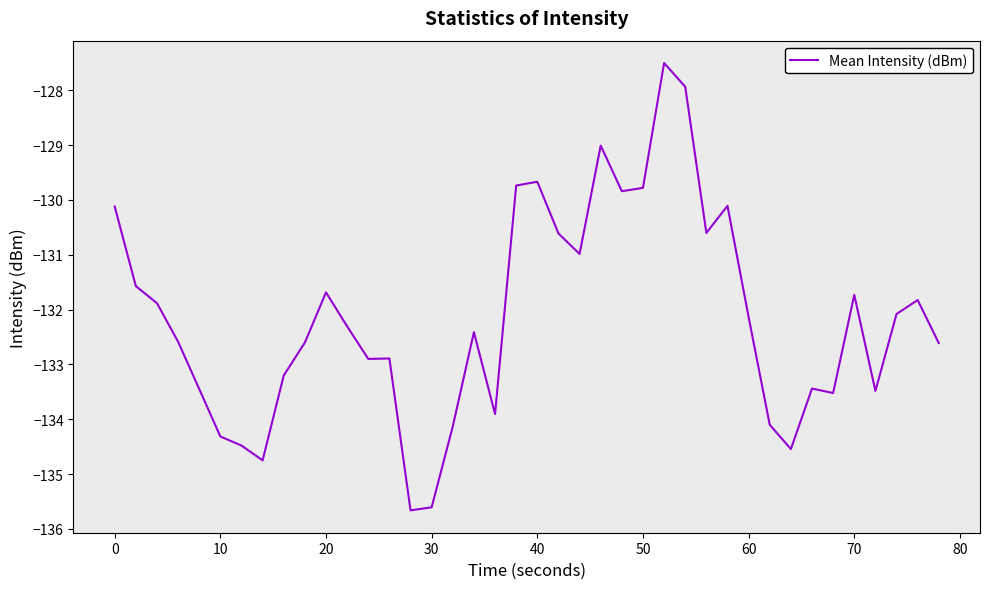

What is the difference between the maximum and minimum values?

8.2